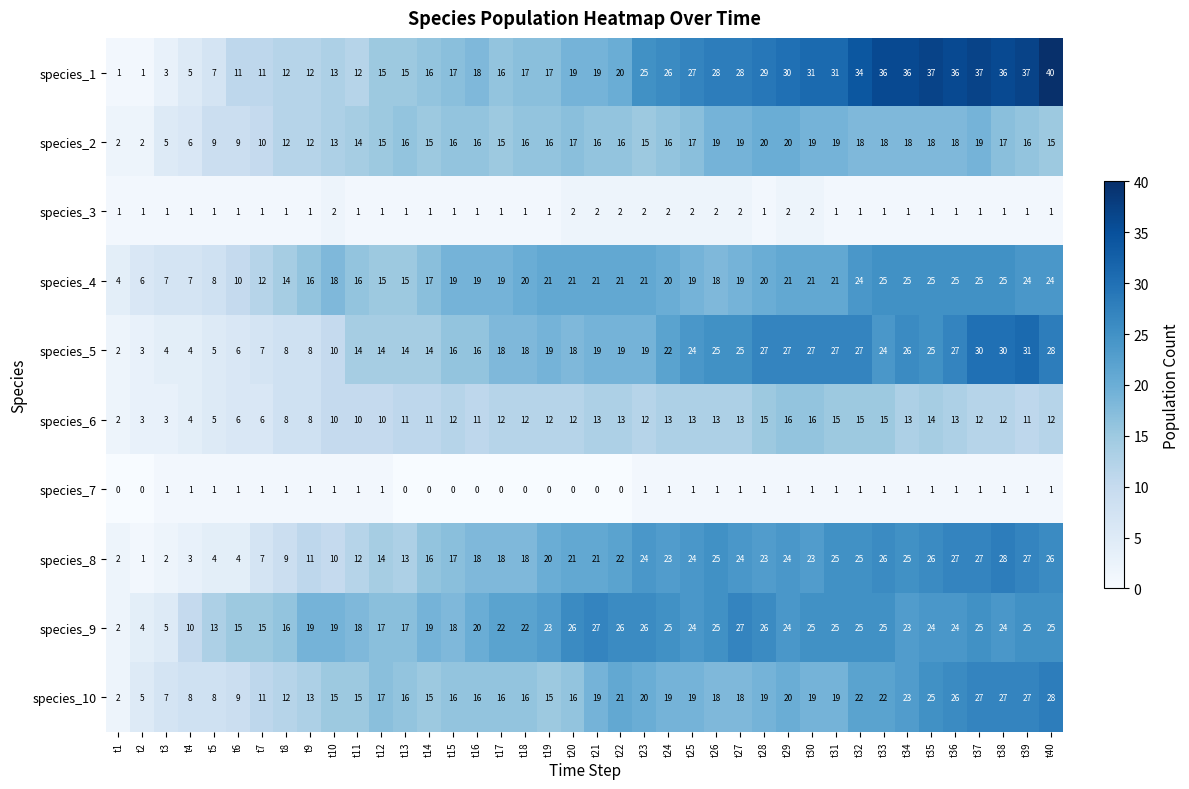

Which label corresponds to the largest value in the chart?

t40